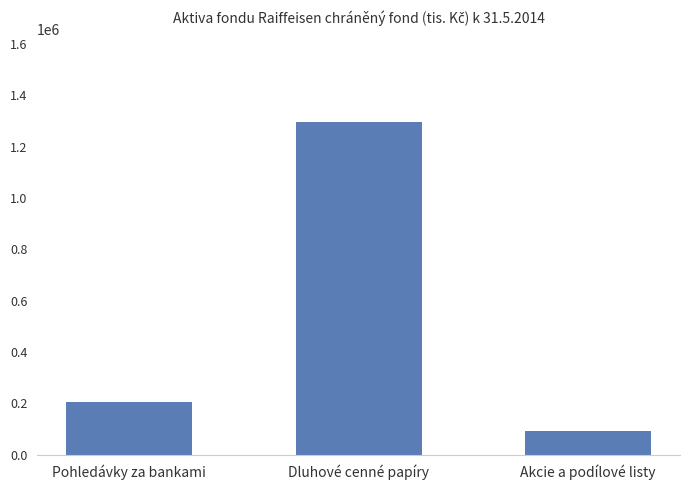

Which label corresponds to the smallest value in the chart?

Akcie a podílové listy